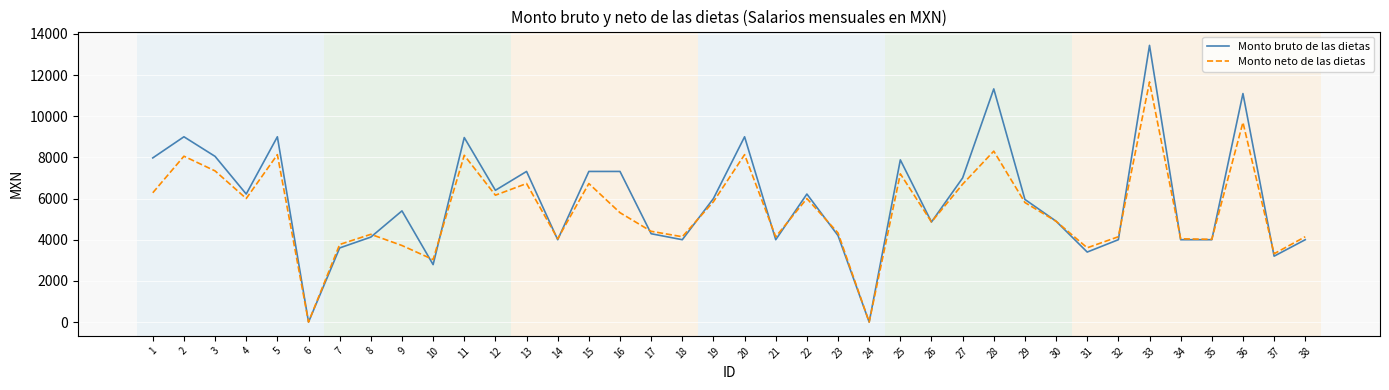

The value of Monto bruto de las dietas at 34 is 4000. True or false?

True